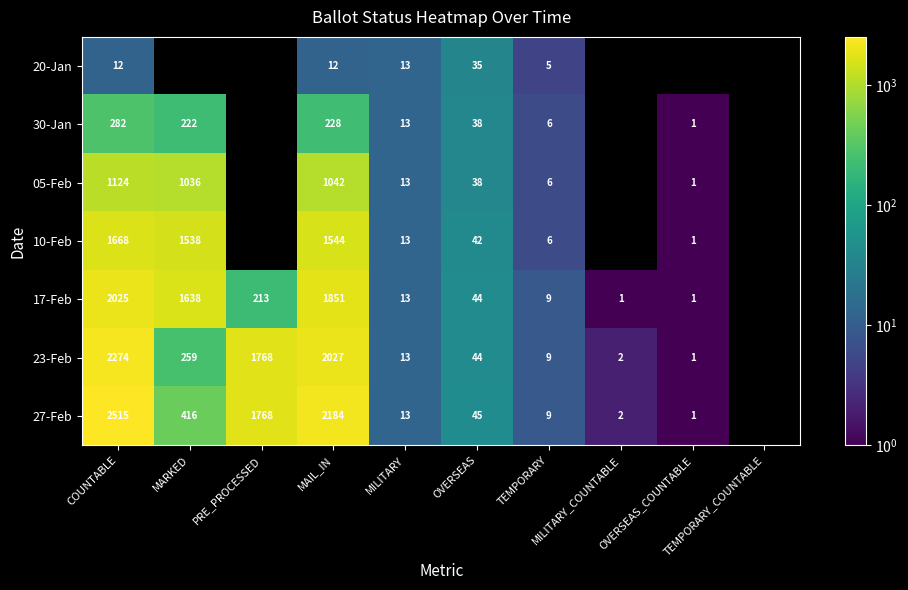

Read the 30-Jan value at MILITARY.

13.0